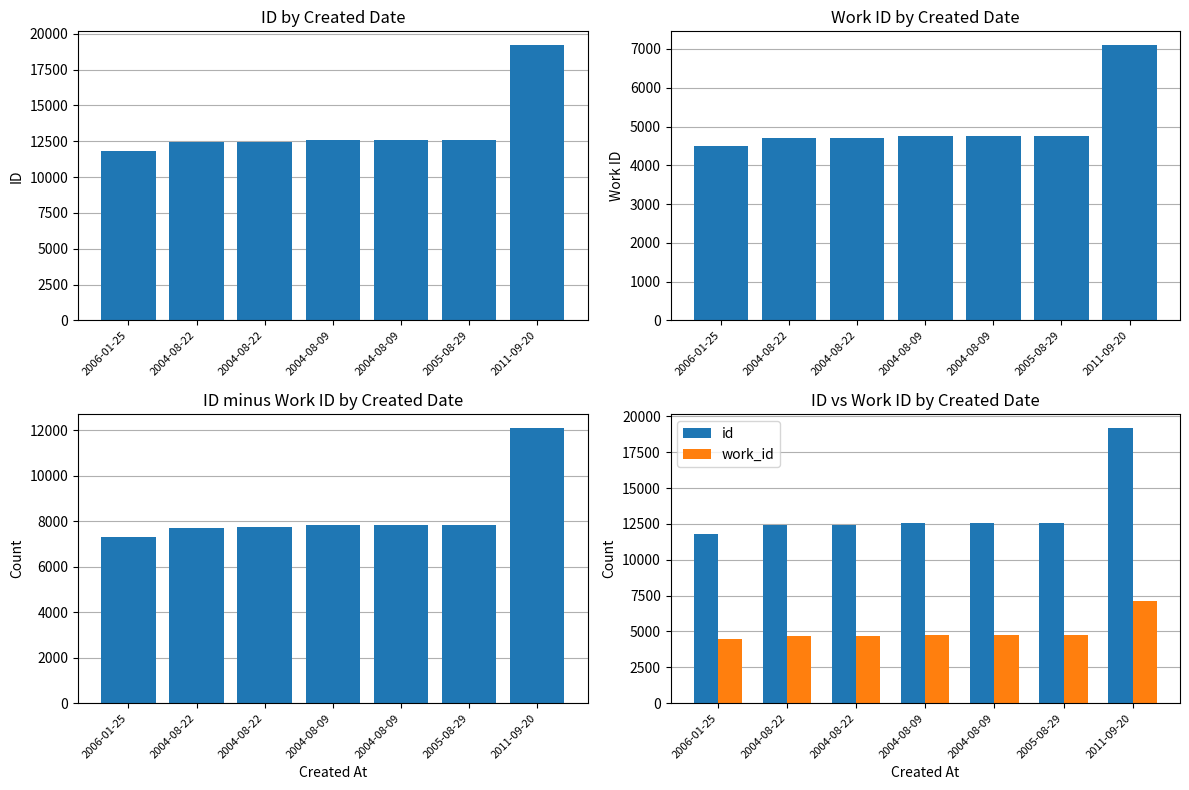

Which series has the largest total across all categories?

id